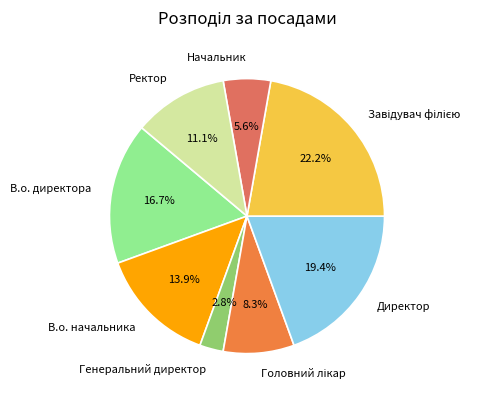

Between В.о. начальника and Ректор, which is larger?

В.о. начальника